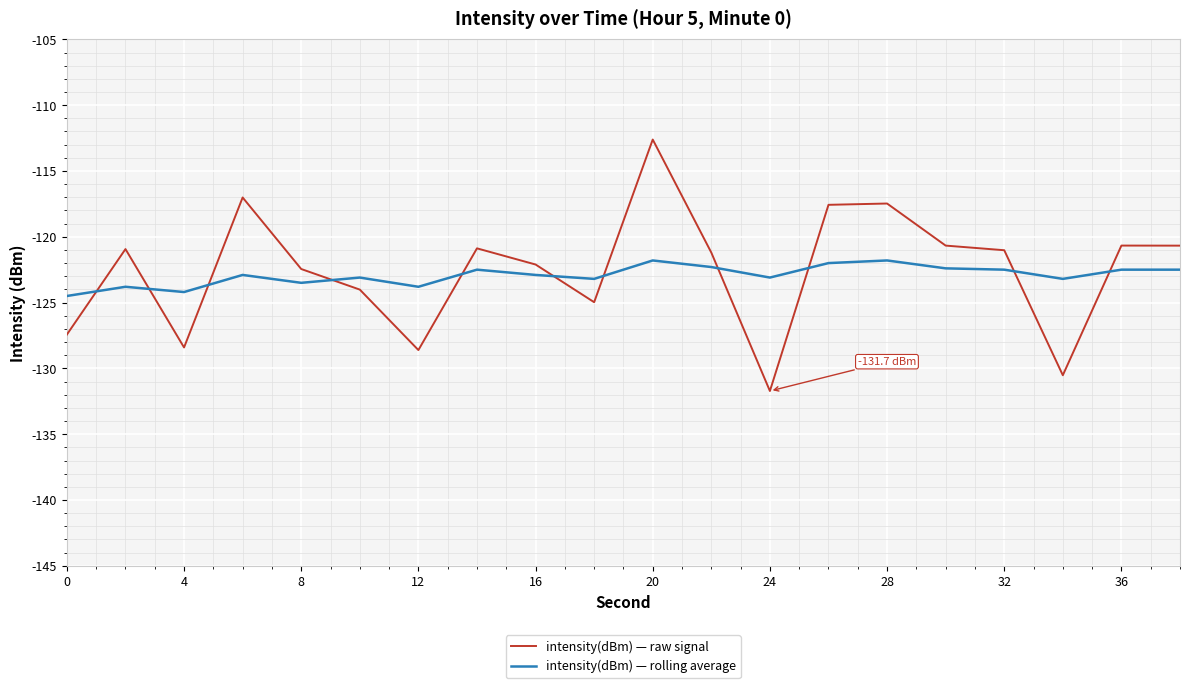

Which series ends up on top after the final intersection of intensity(dBm) — raw signal and intensity(dBm) — rolling average?

intensity(dBm) — raw signal